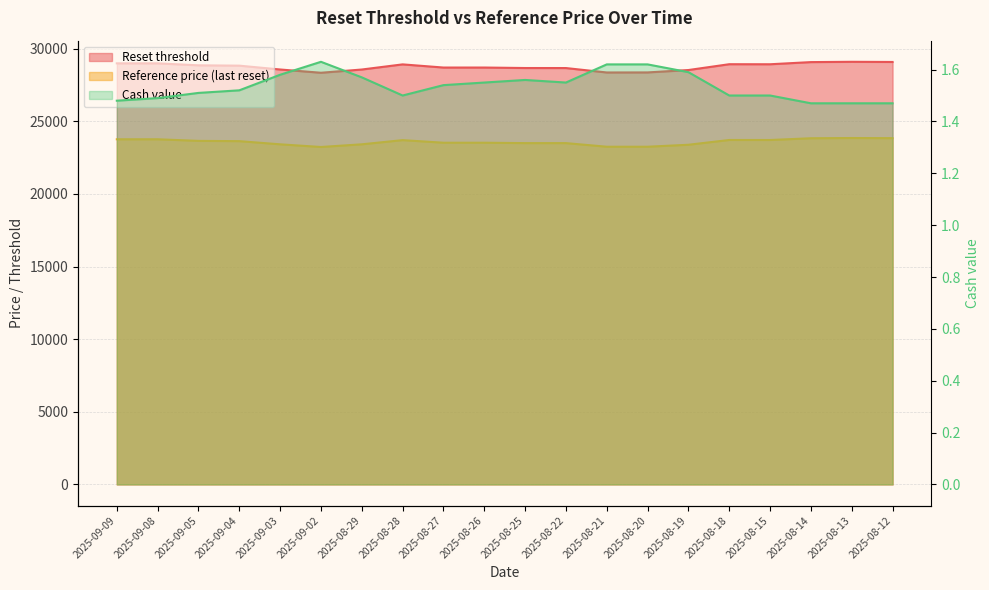

Count the number of categories in the chart.

20